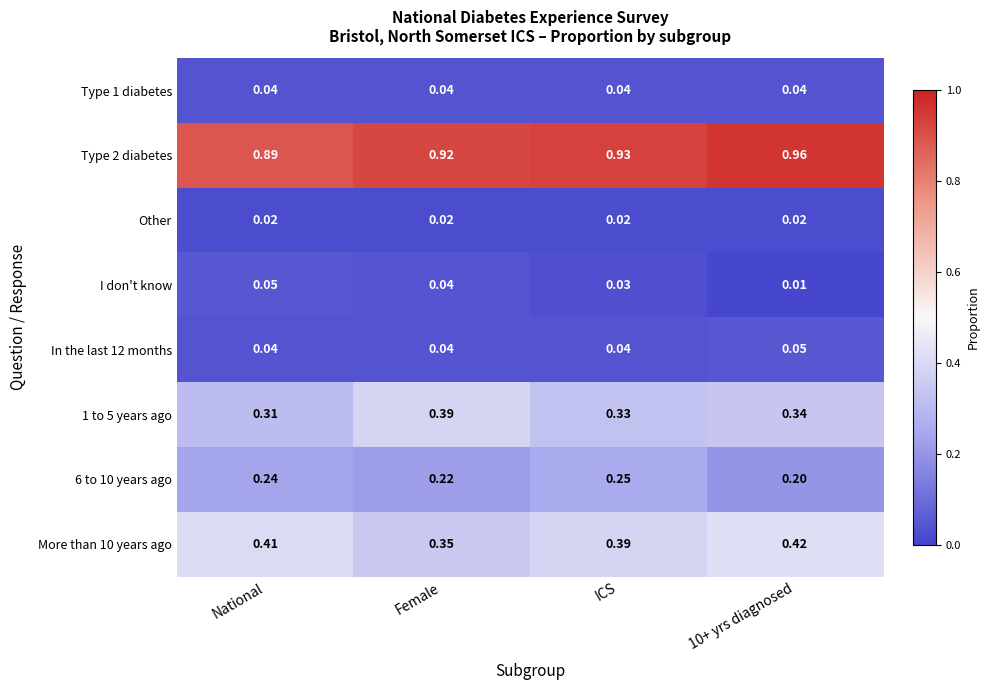

At which label does I don't know reach its peak?

National